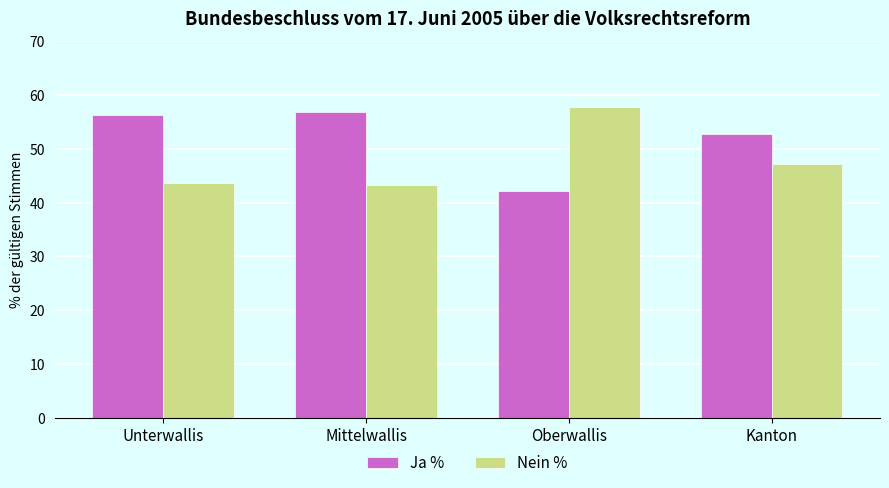

How many groups of bars are there?

4